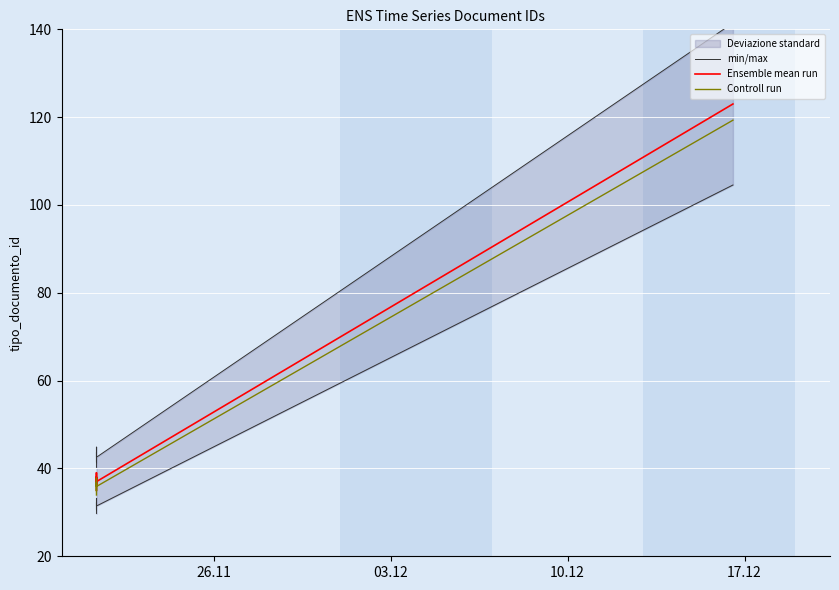

What is the label of the 4th point from the right?

10.12